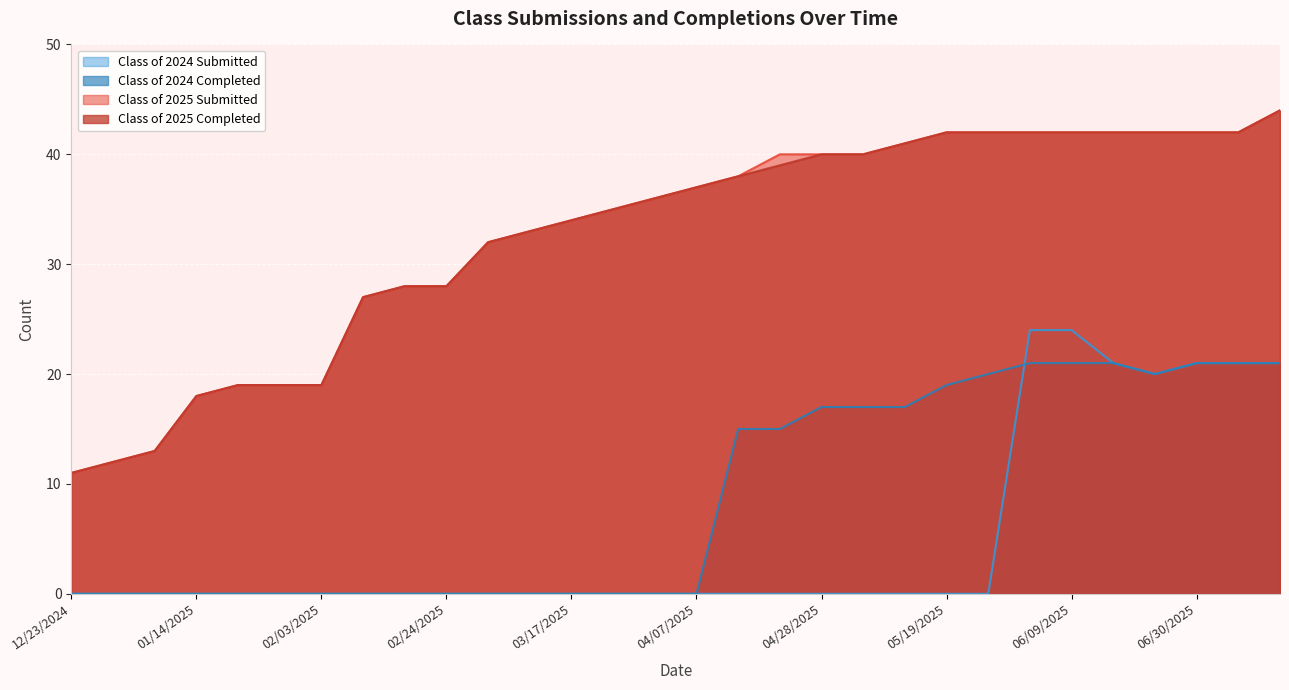

True or false: Class of 2025 Submitted and Class of 2025 Completed intersect in this chart.

False